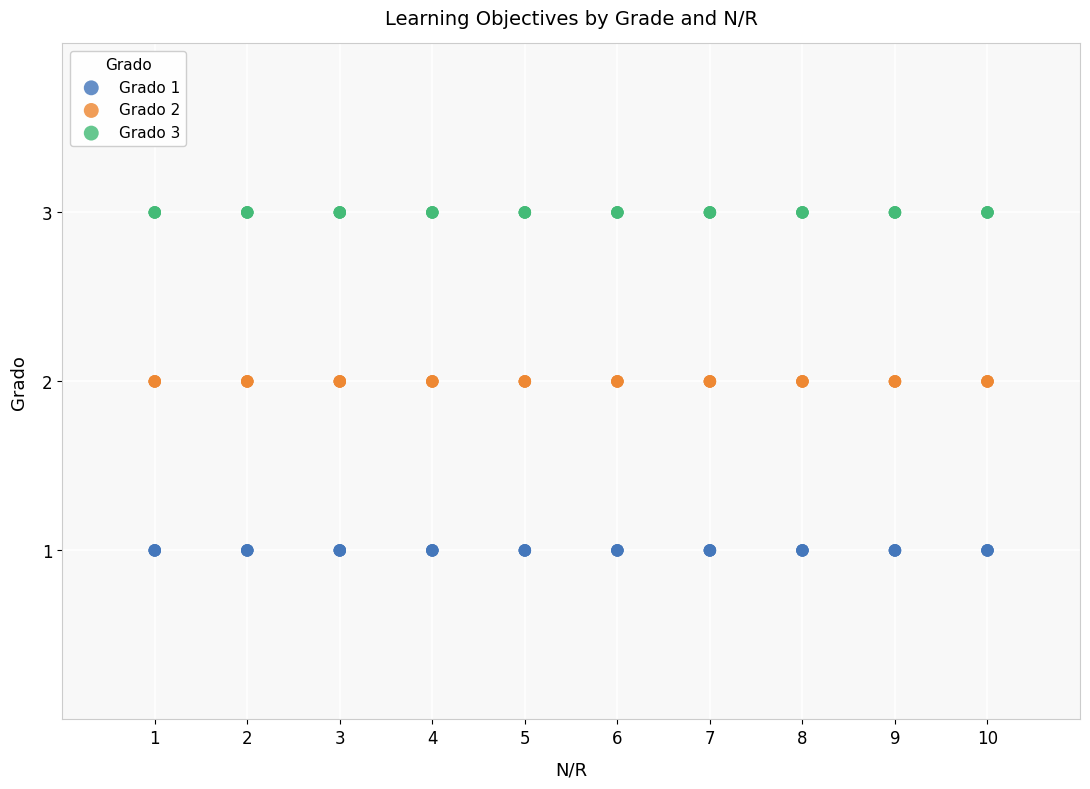

Which series reaches the minimum Y coordinate?

Grado 1